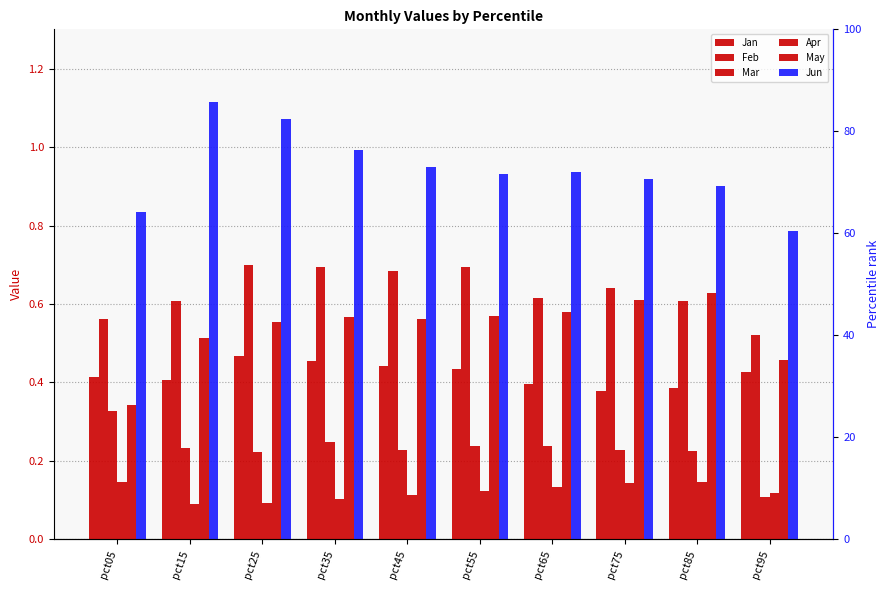

What is the difference between the Feb values at pct05 and pct45?

0.1